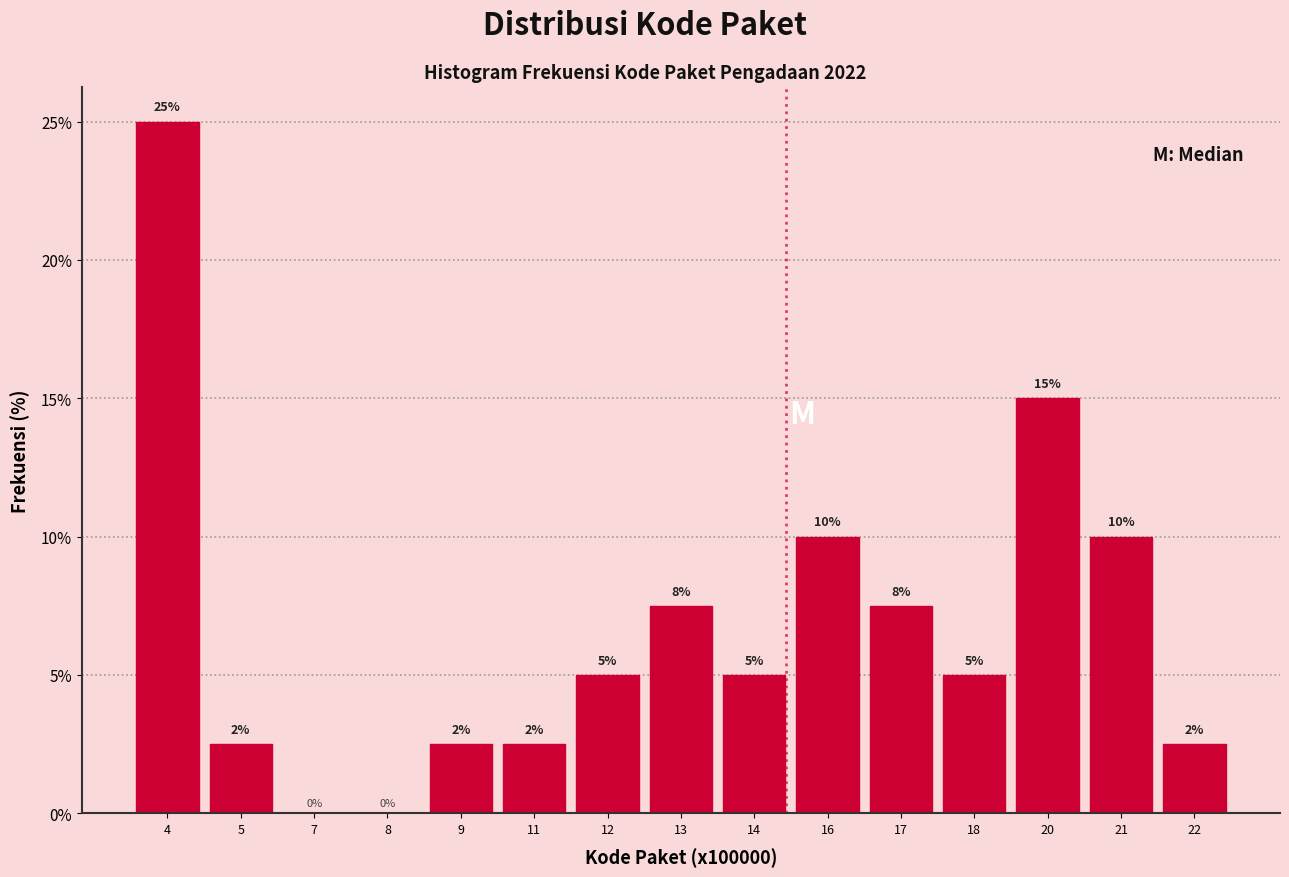

Where does the data first go above 5?

4